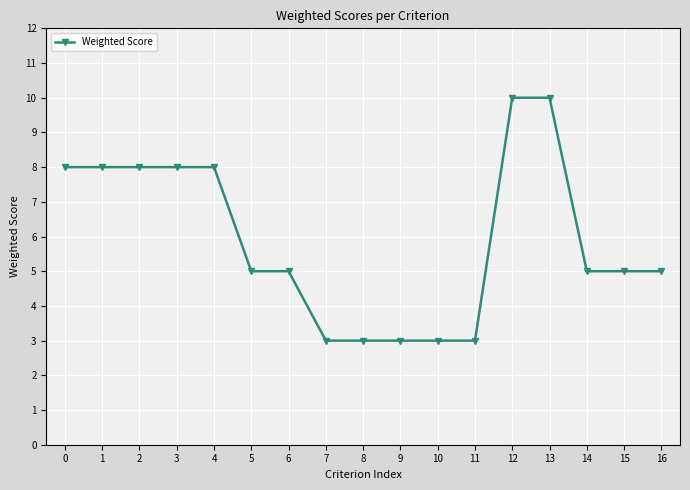

True or false: the data shows 2 at 15.

False